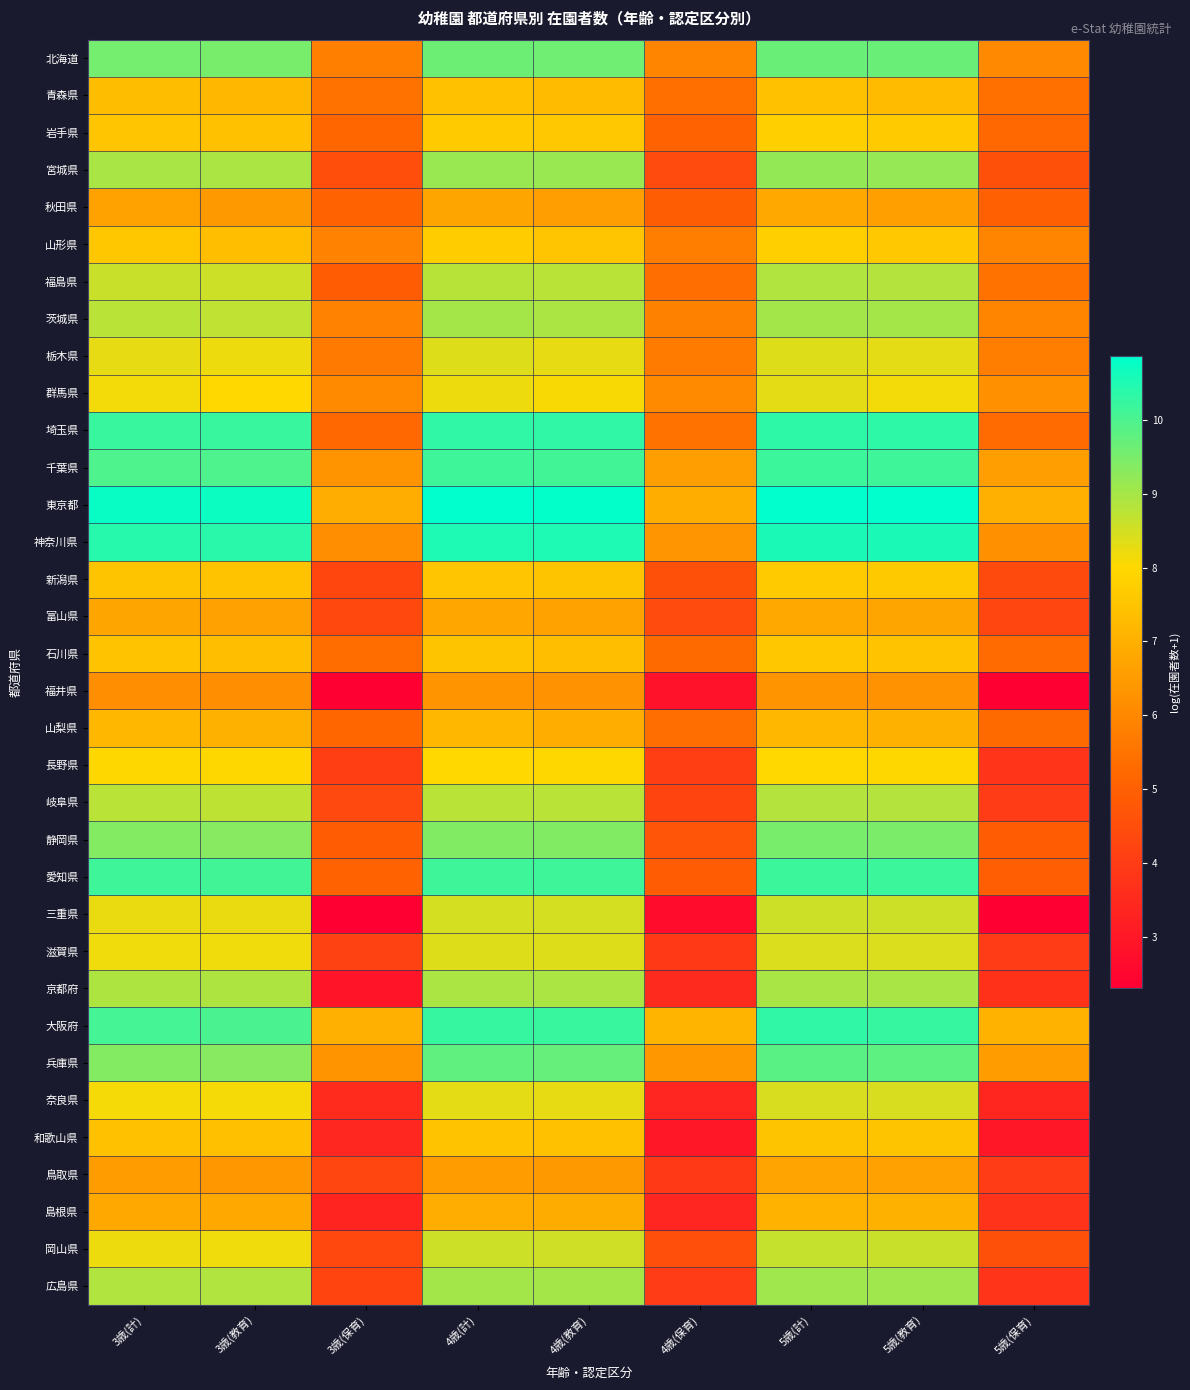

Rank the series at 5歳(保育) from lowest to highest value.

福井県, 三重県, 和歌山県, 奈良県, 京都府, 島根県, 広島県, 長野県, 岐阜県, 滋賀県, 鳥取県, 富山県, 新潟県, 宮城県, 岡山県, 静岡県, 愛知県, 秋田県, 岩手県, 山梨県, 埼玉県, 石川県, 青森県, 福島県, 栃木県, 山形県, 茨城県, 北海道, 群馬県, 神奈川県, 兵庫県, 千葉県, 東京都, 大阪府